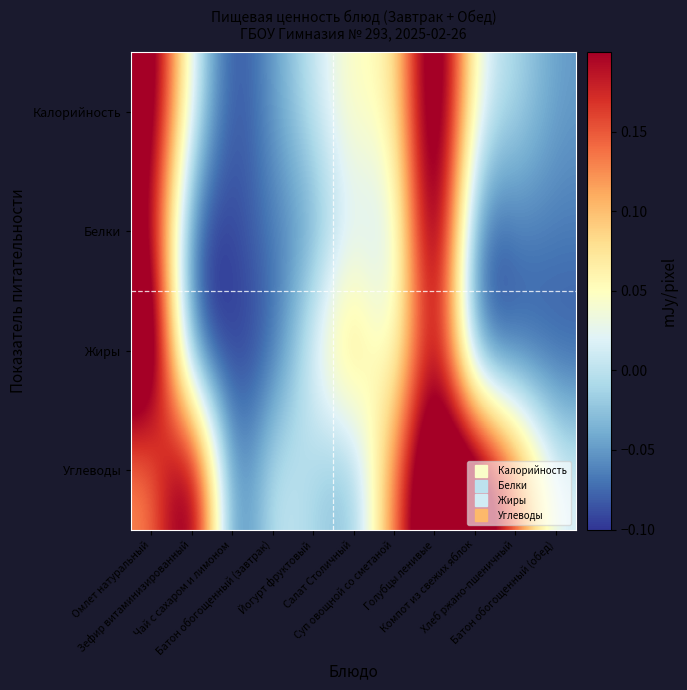

Which label corresponds to the largest value in the chart?

Голубцы ленивые